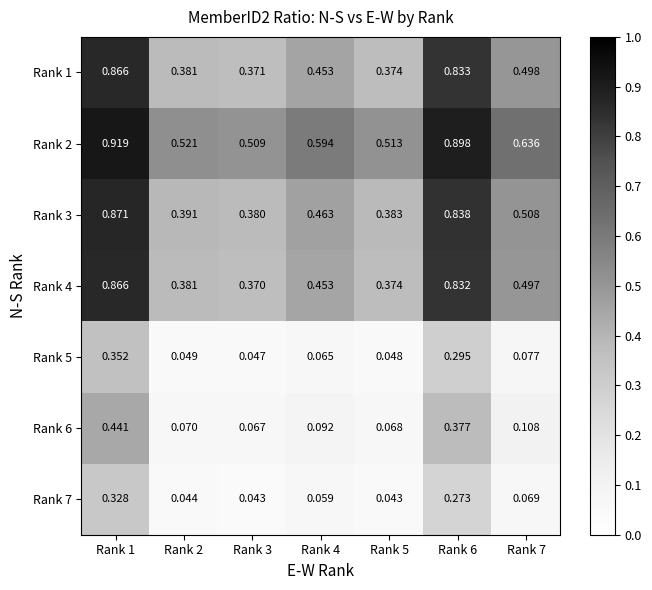

Which label corresponds to the largest value in the chart?

Rank 1